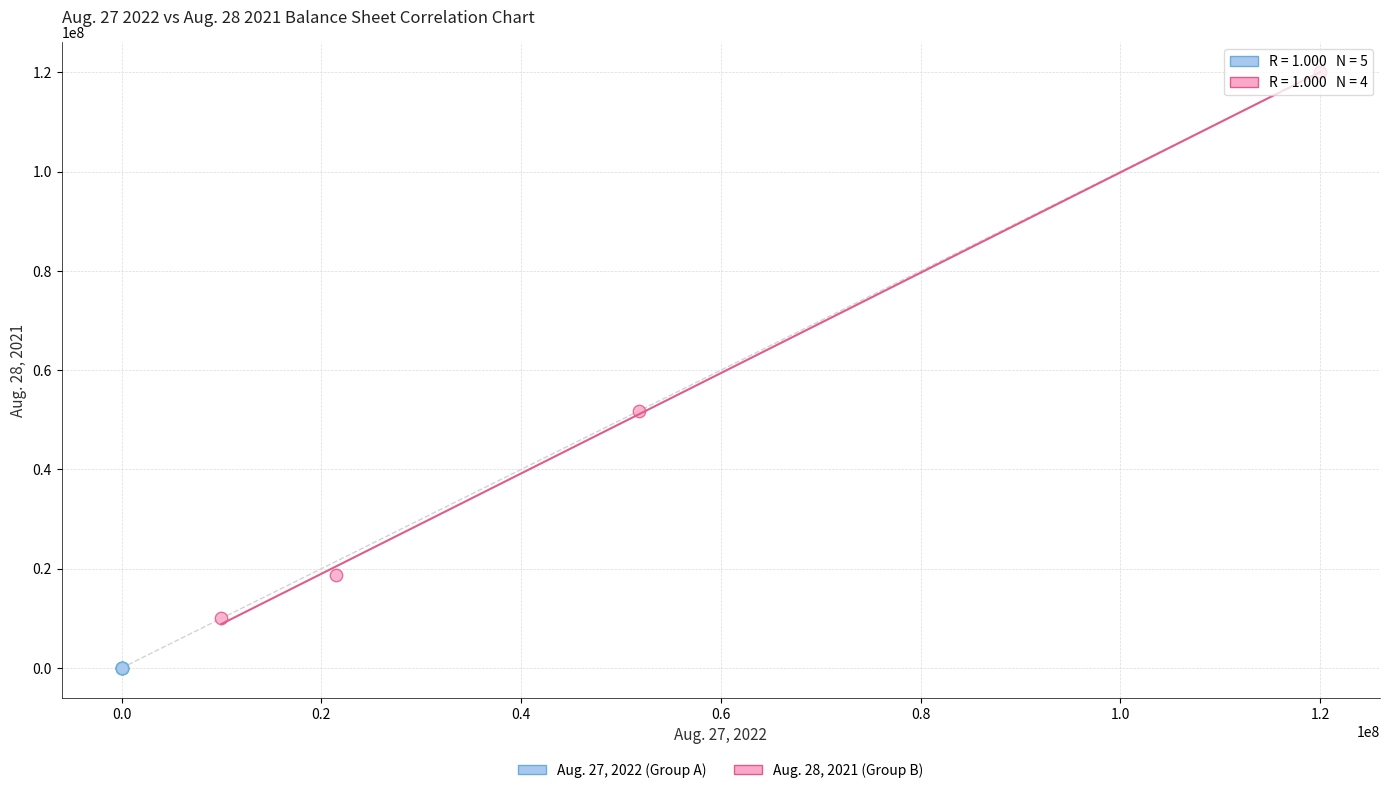

Which series has the widest spread of Y values?

Aug. 28, 2021 (Group B)